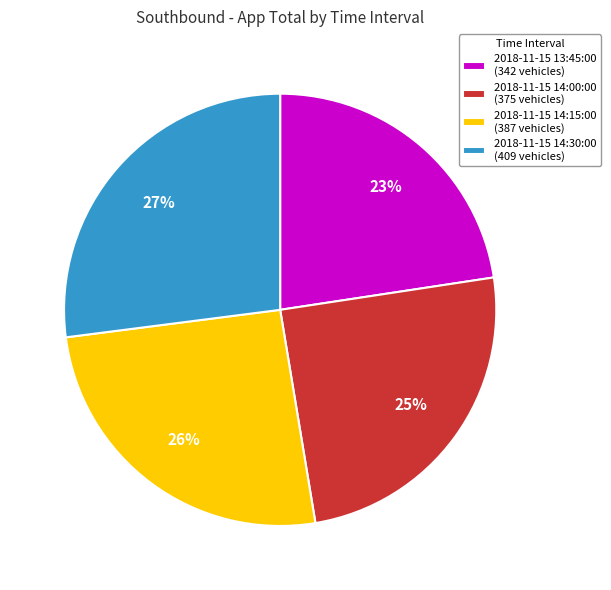

What percentage is the 2018-11-15 14:15:00 slice, to the nearest percent?

26%